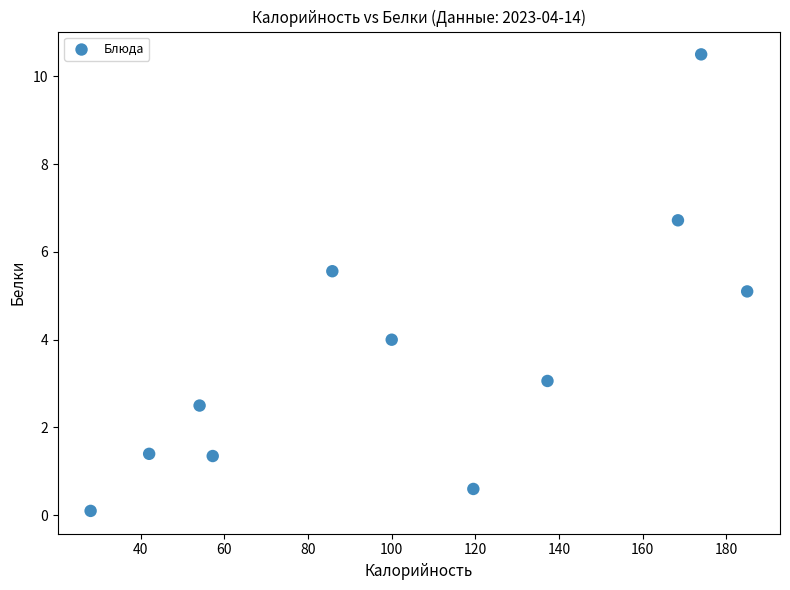

What is the range of X values (max minus min)?

157.0